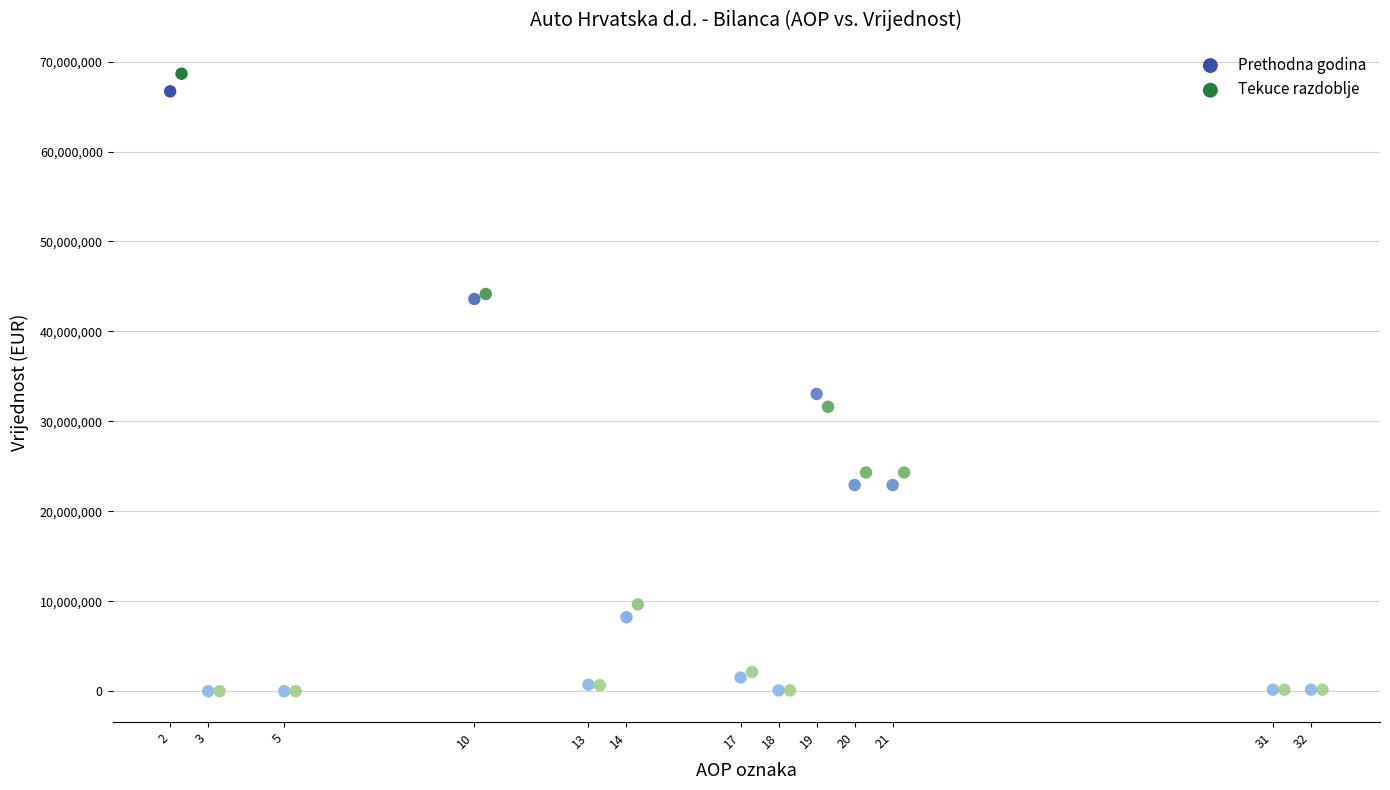

Which series reaches the maximum Y coordinate?

Tekuce razdoblje